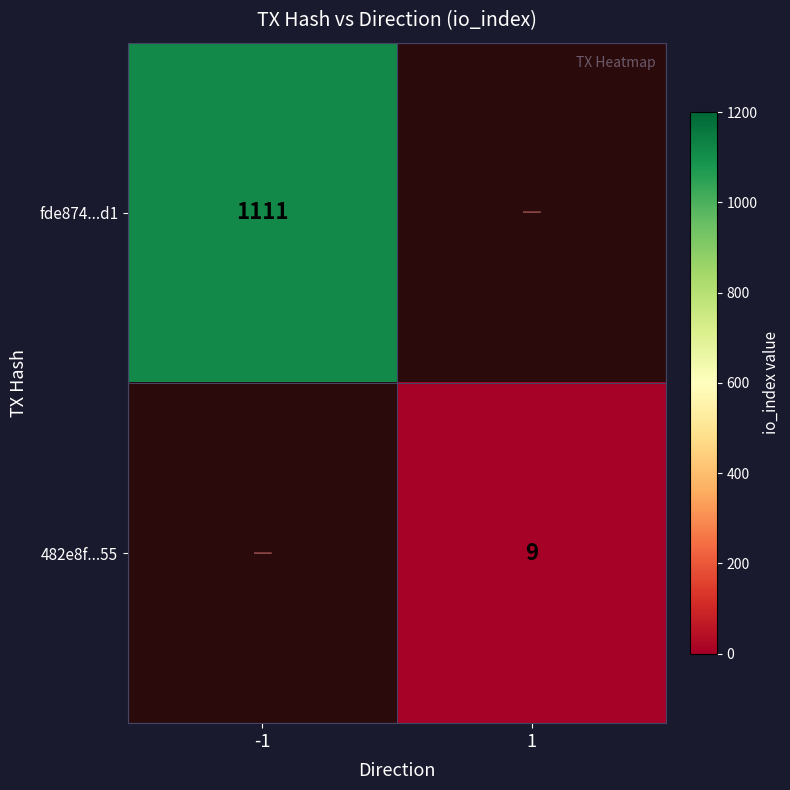

How many data points does each series have?

2